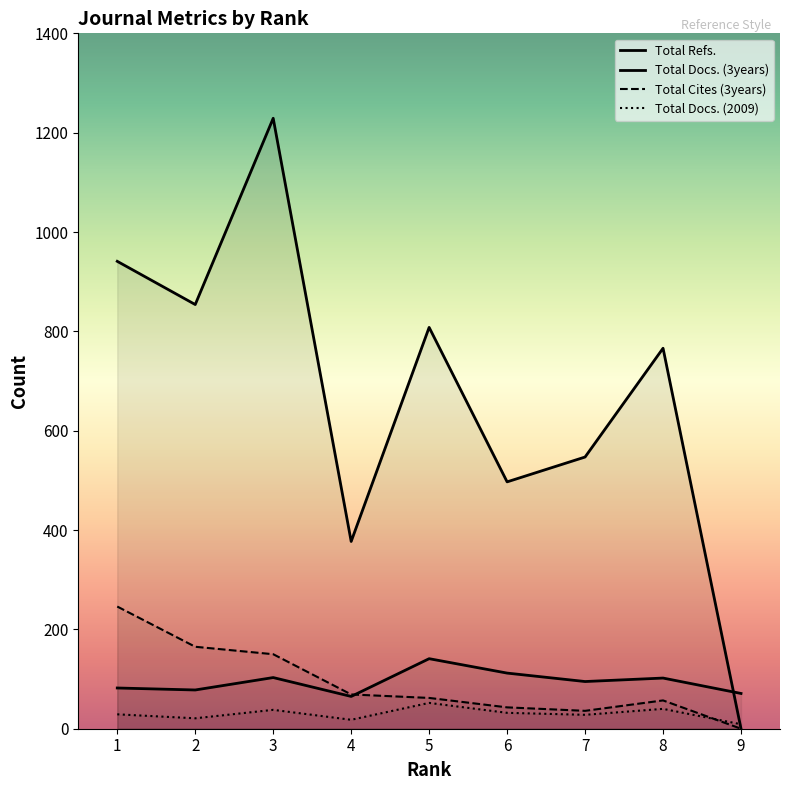

How many distinct data groups are displayed?

4